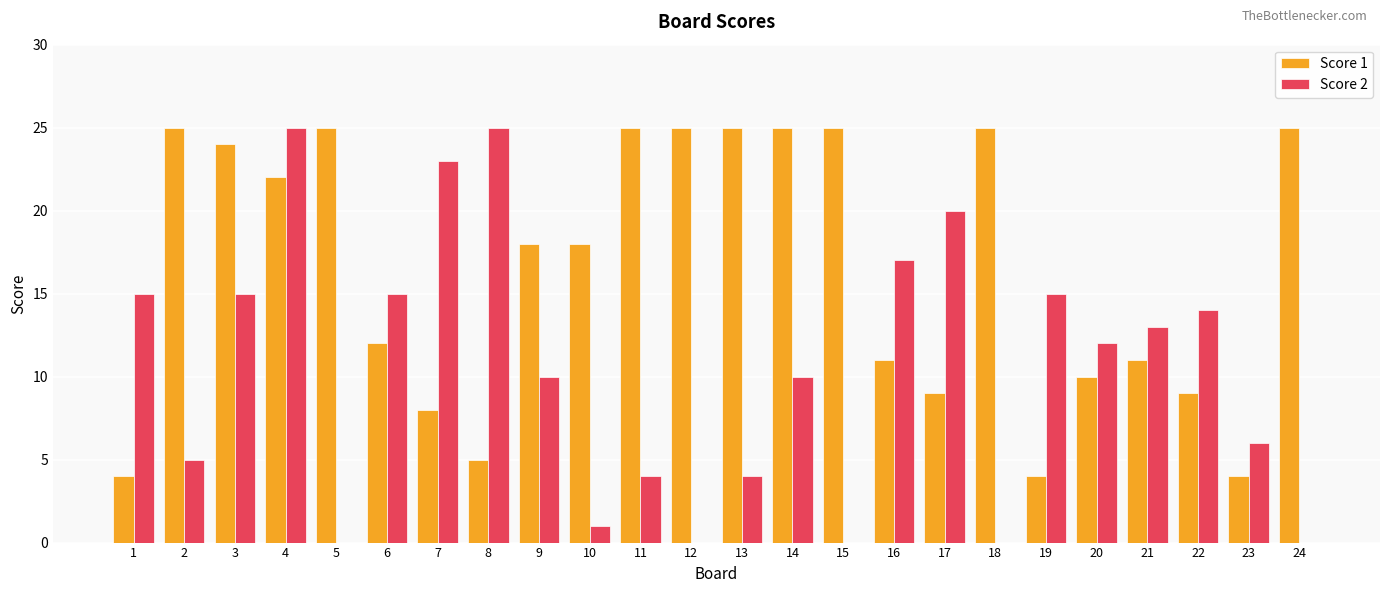

Reading left to right, what are all the values shown in this chart?

Score 1: 1=4	2=25	3=24	4=22	5=25	6=12	7=8	8=5	9=18	10=18	11=25	12=25	13=25	14=25	15=25	16=11	17=9	18=25	19=4	20=10	21=11	22=9	23=4	24=25
Score 2: 1=15	2=5	3=15	4=25	5=0	6=15	7=23	8=25	9=10	10=1	11=4	12=0	13=4	14=10	15=0	16=17	17=20	18=0	19=15	20=12	21=13	22=14	23=6	24=0